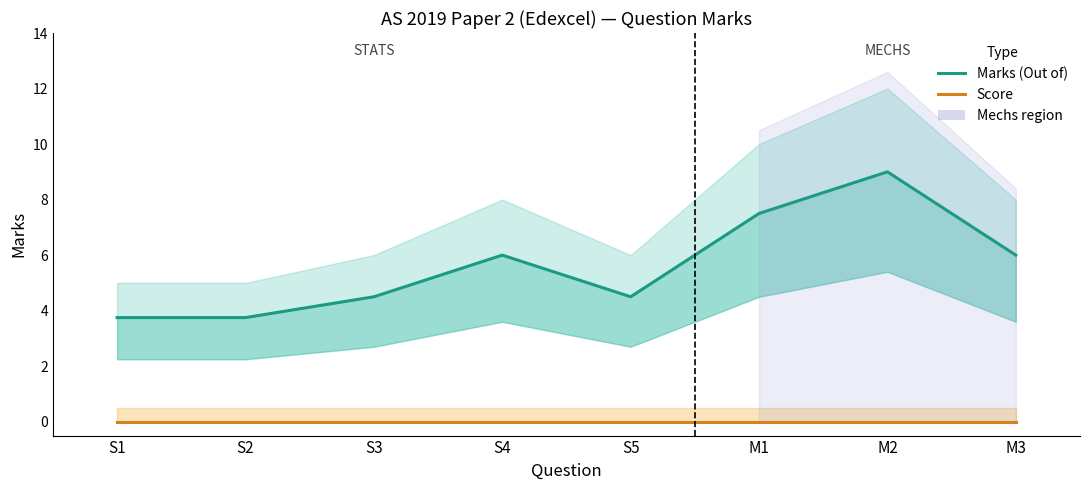

Reading left to right, list all the values displayed in this chart.

Marks (Out of): 3.8	3.8	4.5	6.0	4.5	7.5	9.0	6.0
Score: 0.0	0.0	0.0	0.0	0.0	0.0	0.0	0.0